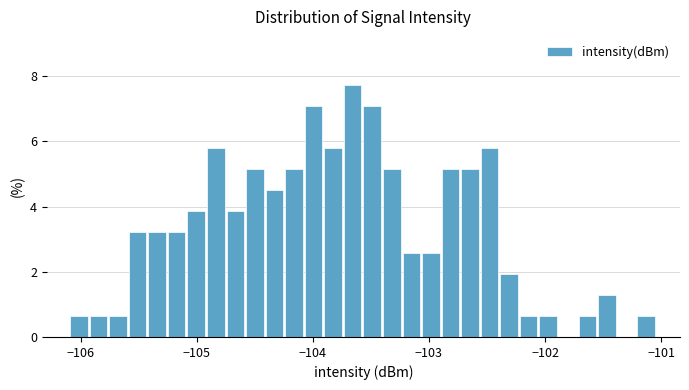

Read against the x-axis, roughly where is the centre of the tallest bar?

-103.7